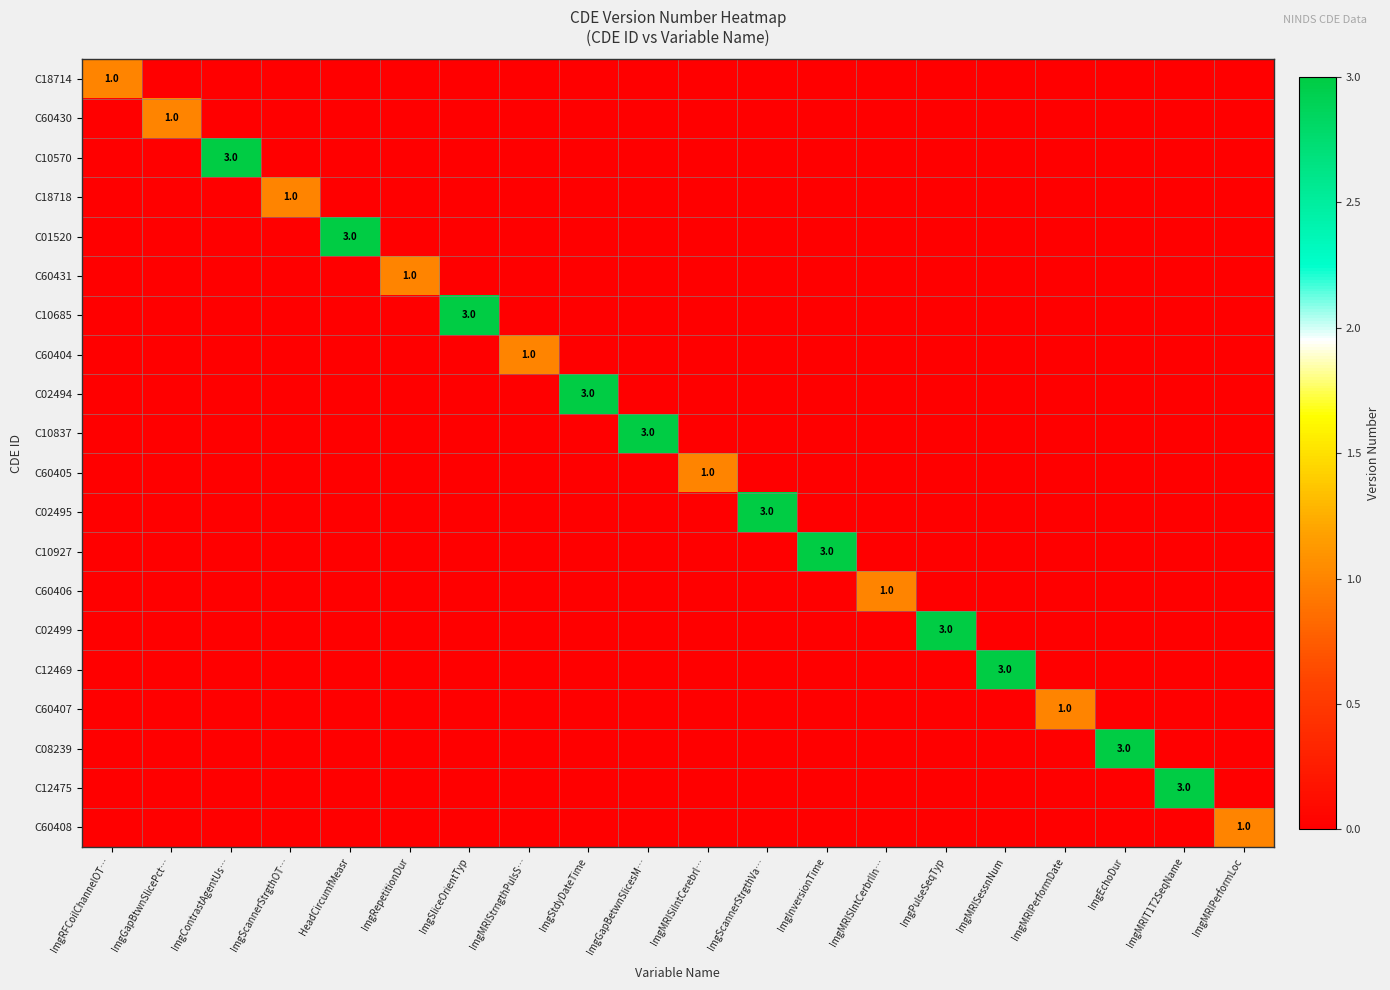

How many C08239 values are between 0 and 1?

19